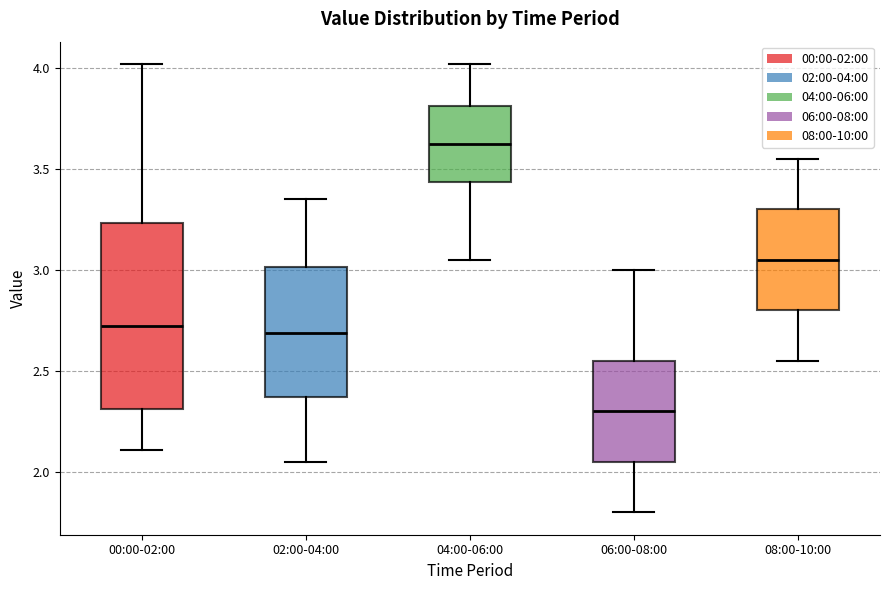

Which box's median line is the lowest?

06:00-08:00